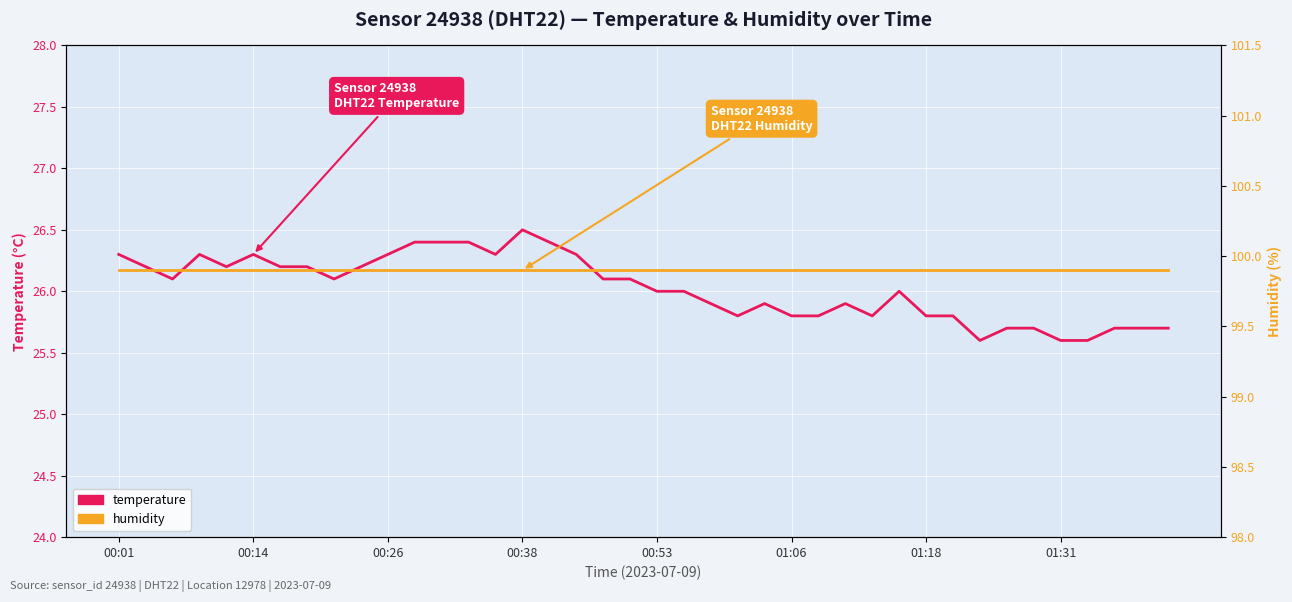

True or false: temperature and humidity intersect in this chart.

False